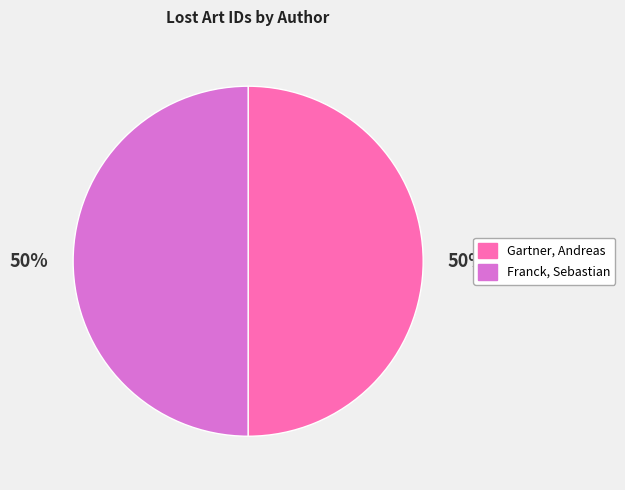

To the nearest percent, what is the combined percentage of Franck, Sebastian and Gartner, Andreas?

100%